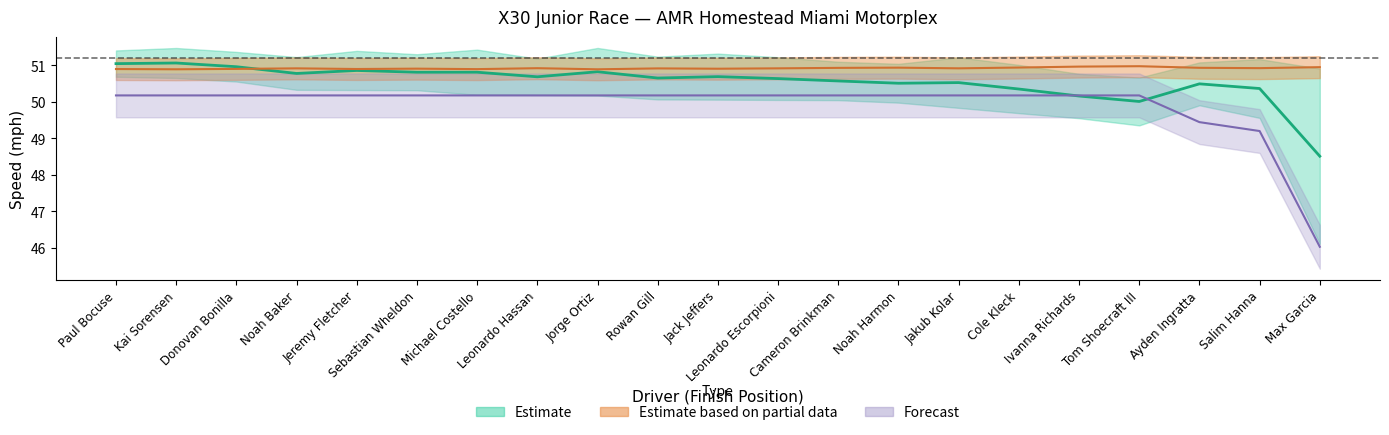

The value of Best Lap time at Paul Bocuse is 80.9. True or false?

False